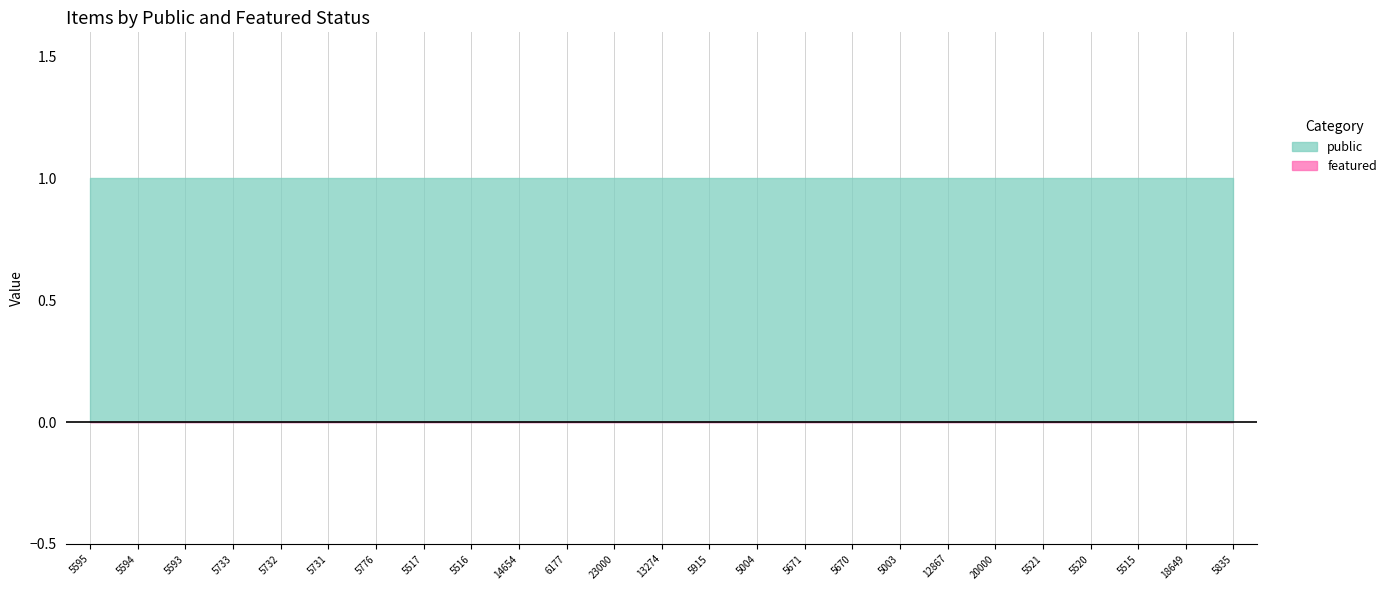

Does the chart display data point markers on the line(s)?

No